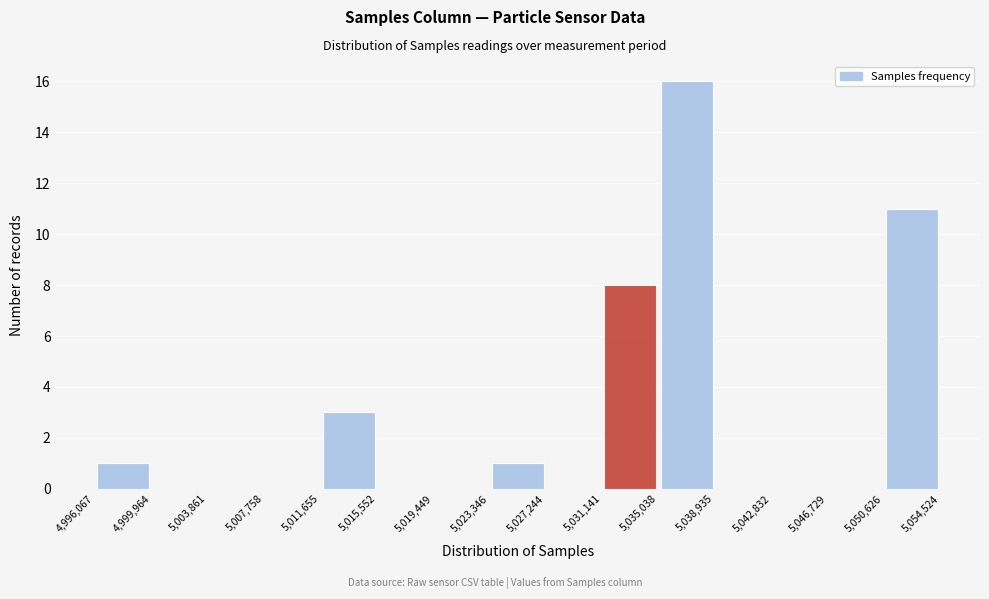

What is the height of the bar covering 5,011,655 to 5,015,552 on the x-axis? The values are not printed on the chart, so give them approximately, as read against the axis.

3